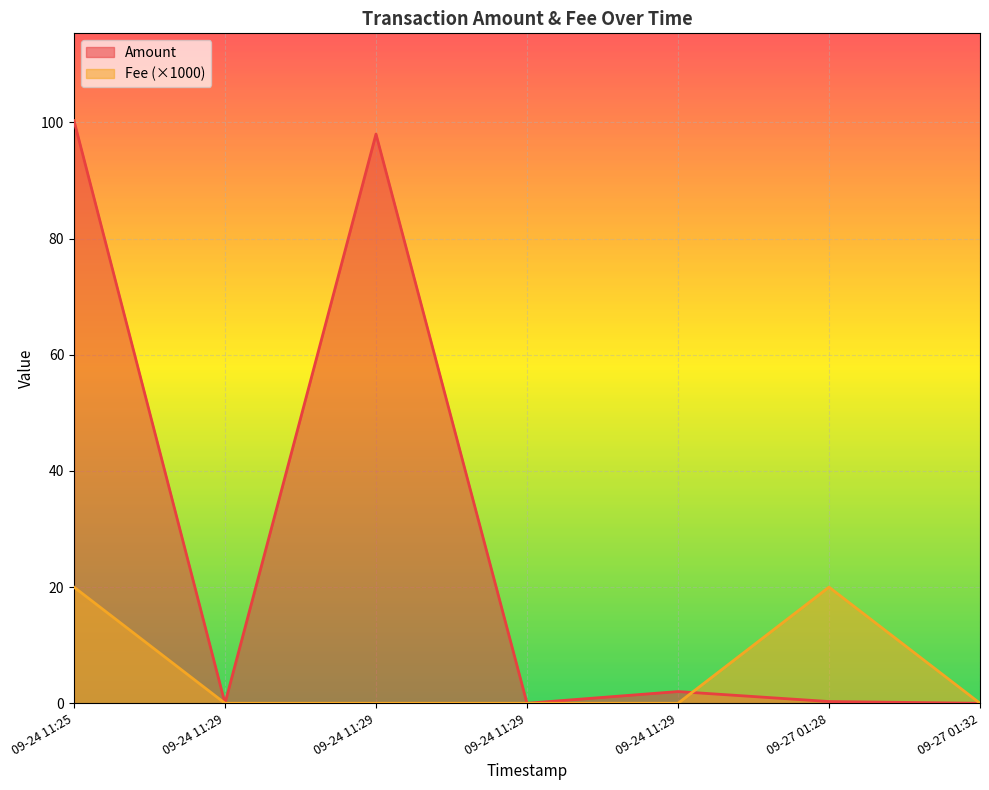

What is the label of the 5th point from the right?

2022-09-24 11:29:22